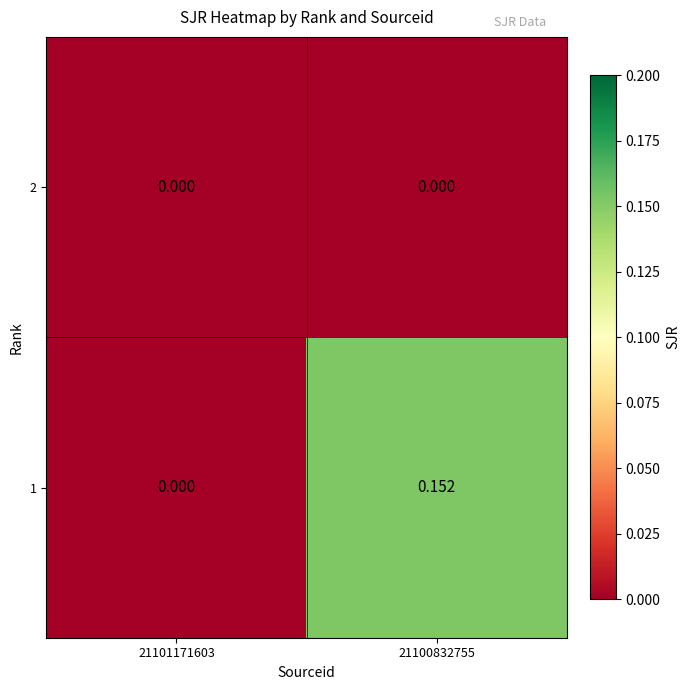

Which series has the largest total across all categories?

1